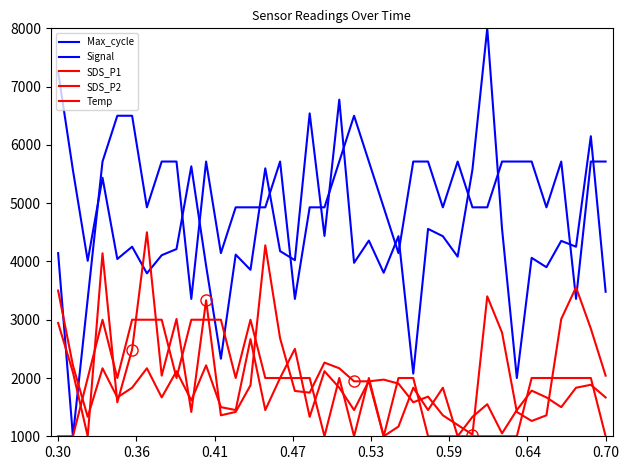

Is this an area chart (filled region under the line)?

No